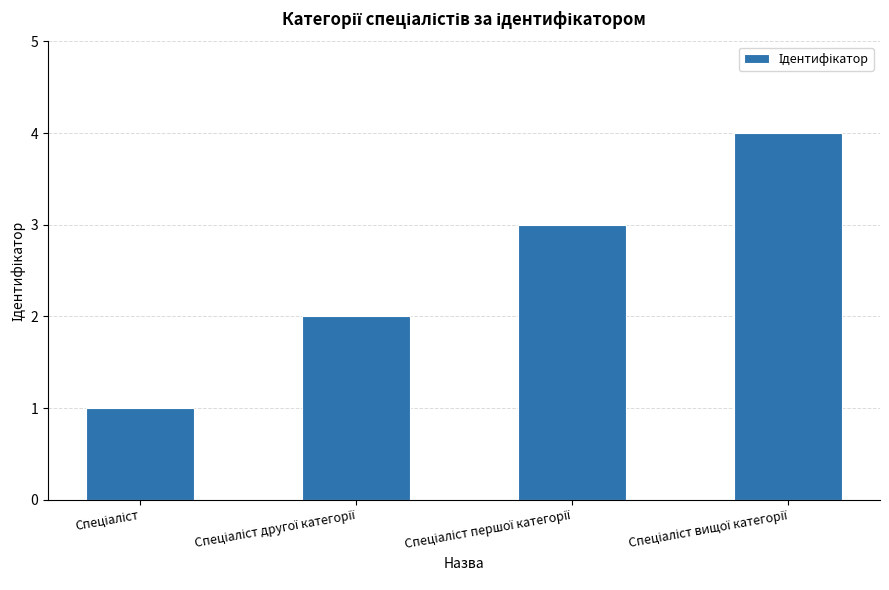

What is the maximum value shown in the chart?

4